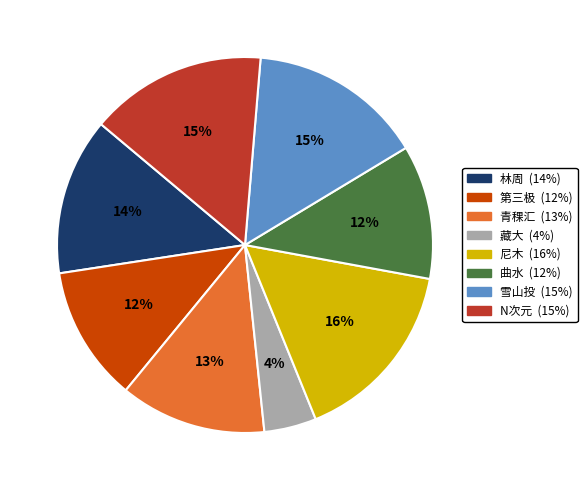

Count the number of slices in the pie.

8